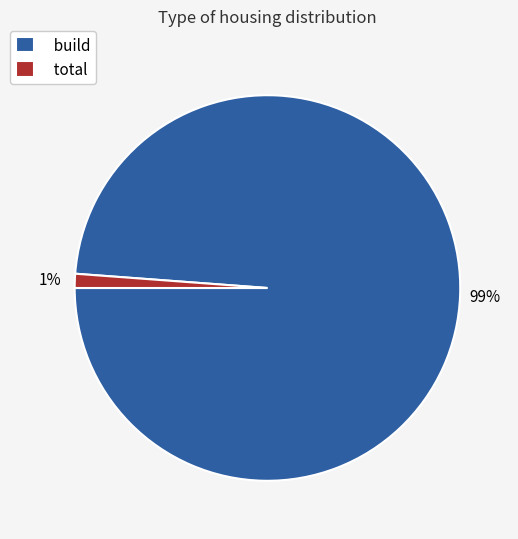

What percentage is the total slice, to the nearest percent?

1%